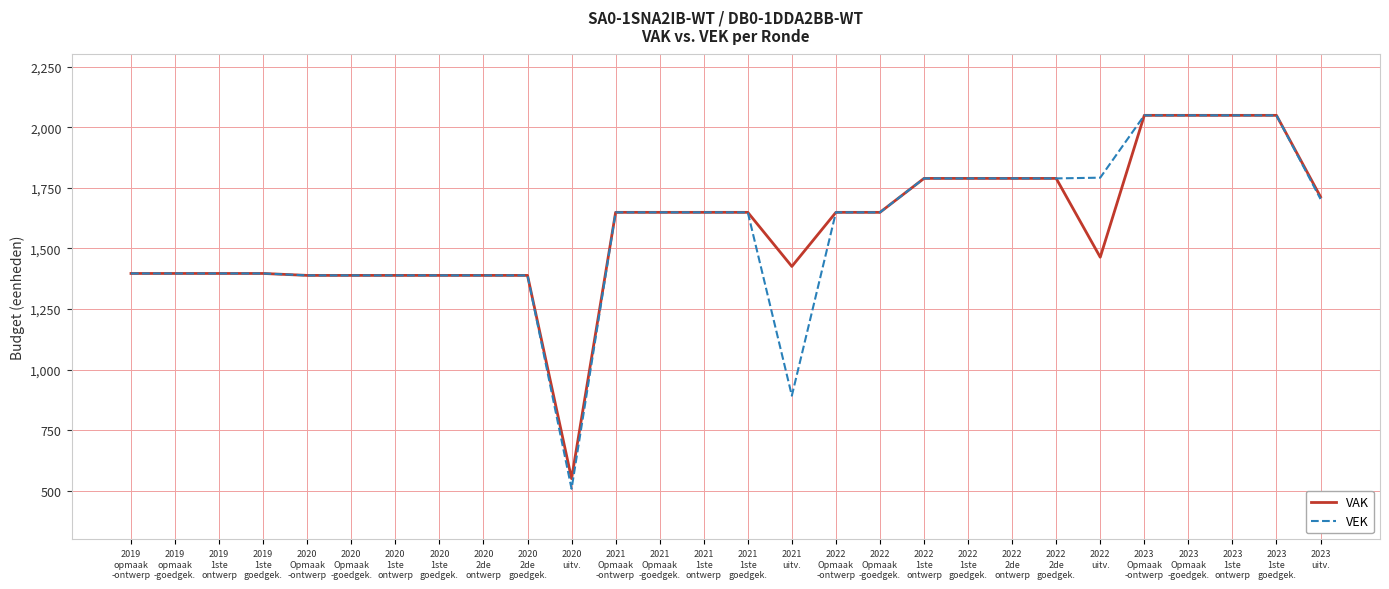

What is the smallest value displayed?

509